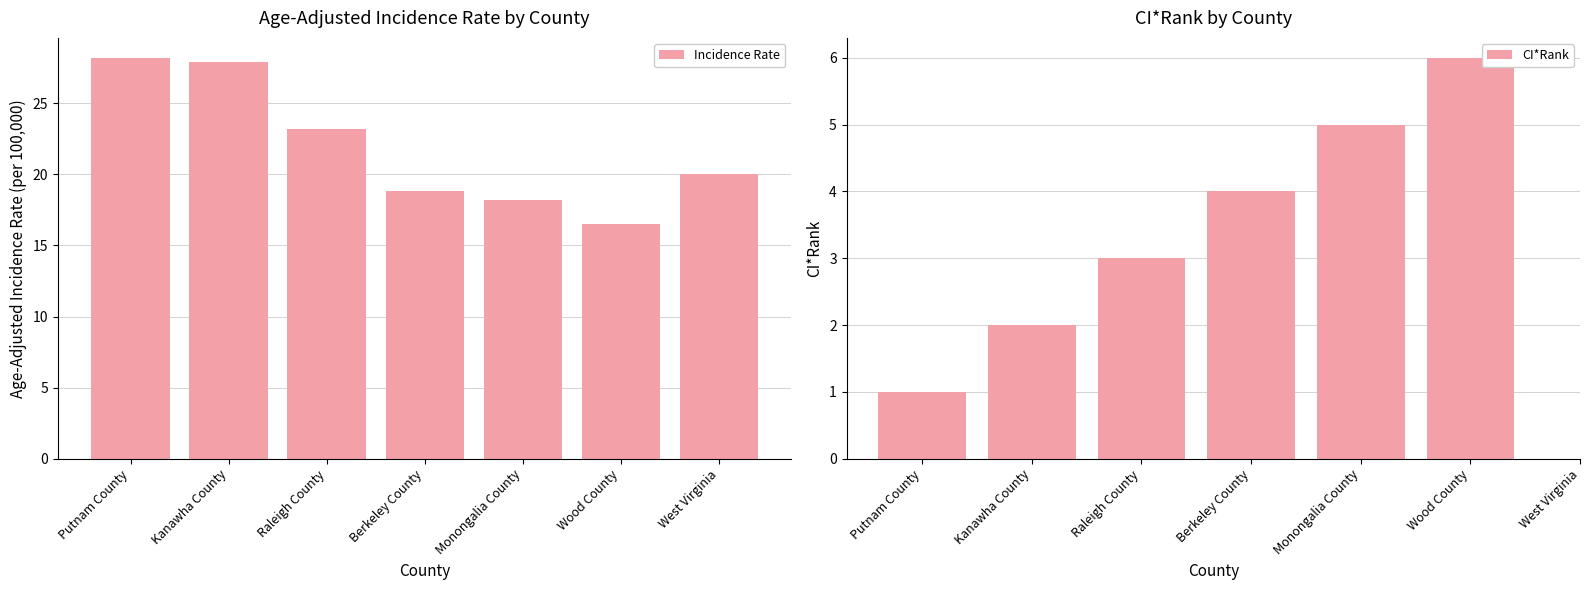

Count the number of values greater than 20.

3